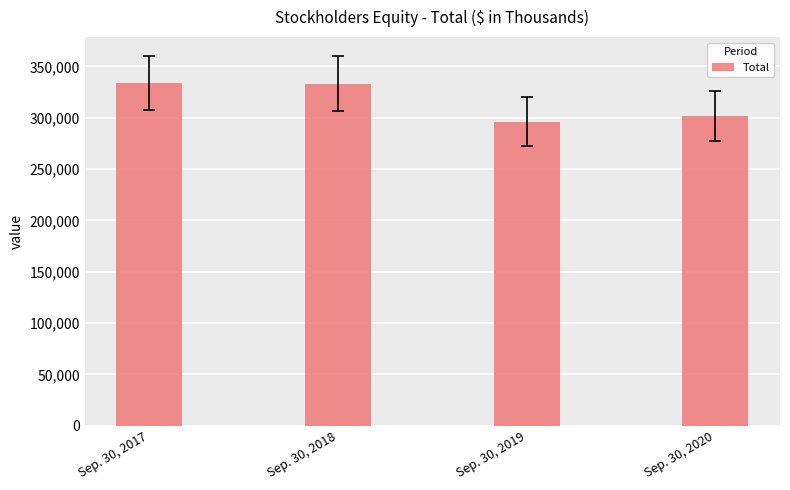

Where is the data nearest to the value 315023?

Sep. 30, 2020